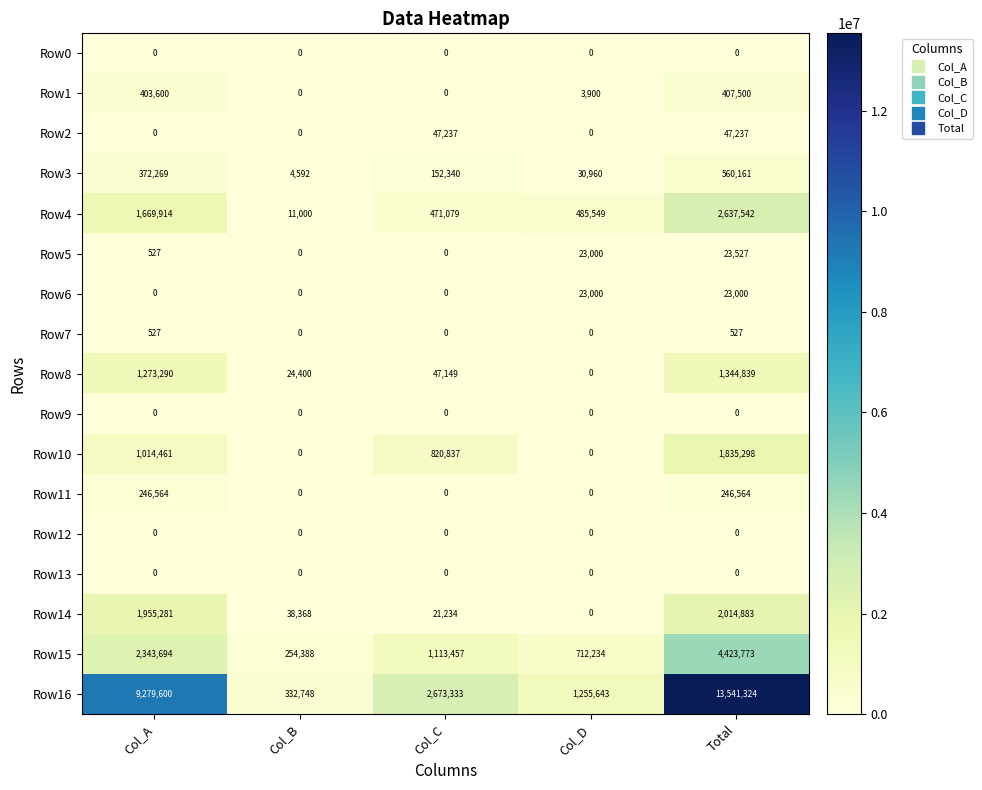

What is the difference between the highest and lowest values at Col_A?

9279600